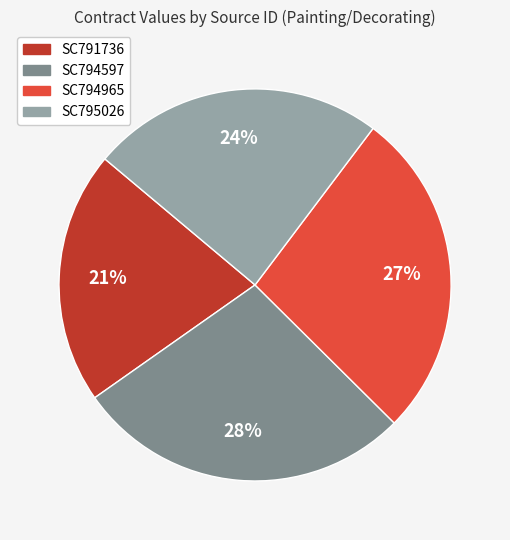

Count the number of slices in the pie.

4